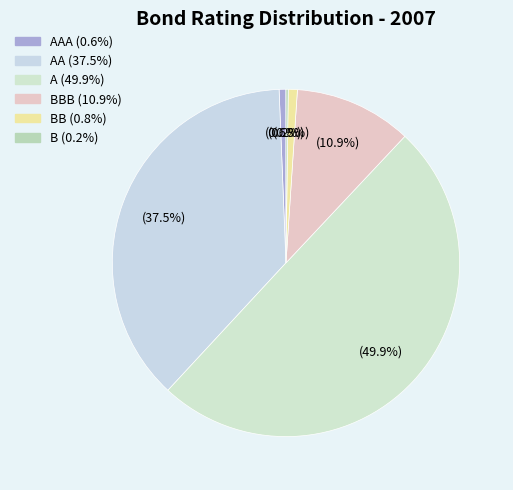

How many slices are in this pie chart?

6